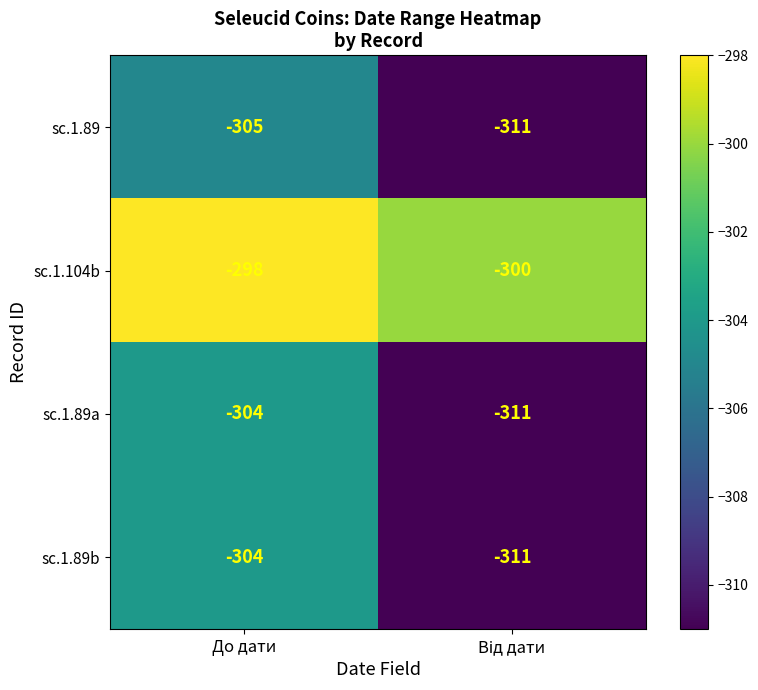

At which label is sc.1.89a closest to -307?

До дати